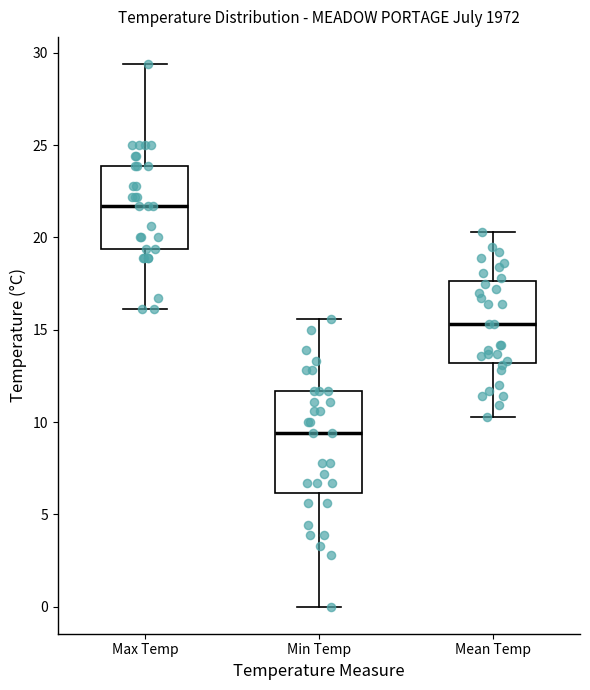

Reading left to right, transcribe this box plot: for each box, give where its median line is, the range the box spans, and where its two whiskers end, as read against the y-axis. The values are not printed on the chart, so give them approximately, as read against the axis.

Max Temp: median 21.5, box 19.5 to 24.0, whiskers 16.0 to 29.5
Min Temp: median 9.5, box 6.0 to 11.5, whiskers 0.0 to 15.5
Mean Temp: median 15.5, box 13.0 to 17.5, whiskers 10.5 to 20.5